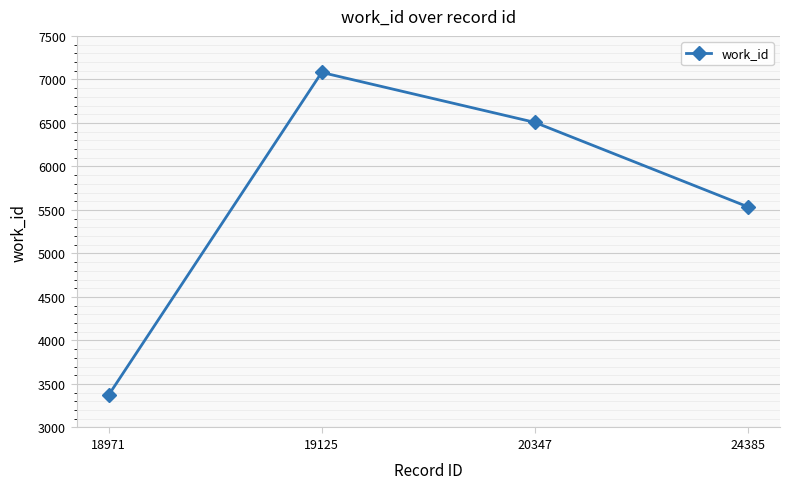

Count the values in the range 5535 to 7080.

3